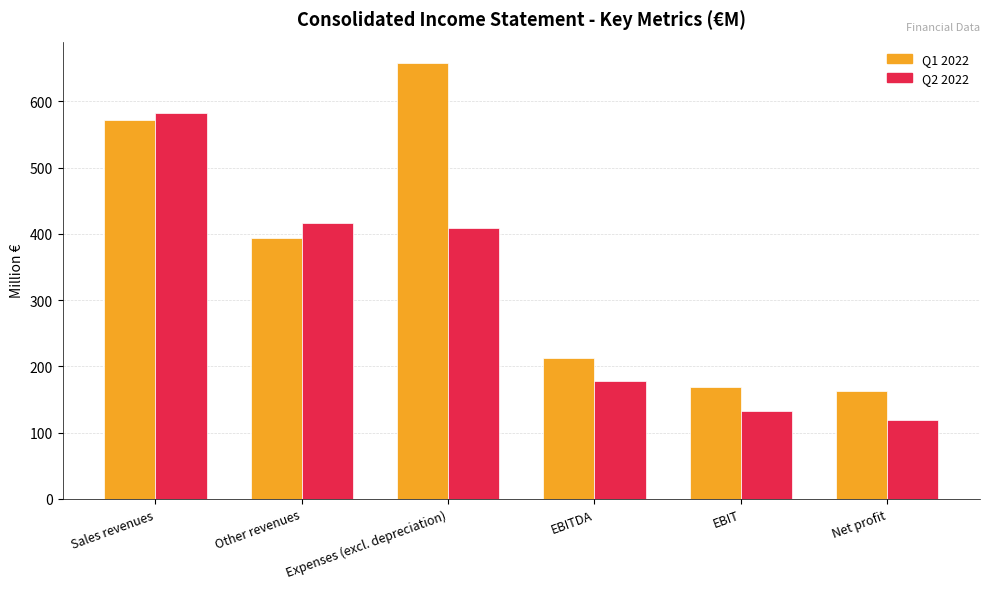

Reading left to right, what are all the values shown in this chart?

Q1 2022: Sales revenues=571.5	Other revenues=393.1	Expenses (excl. depreciation)=657.1	EBITDA=213.0	EBIT=169.4	Net profit=163.0
Q2 2022: Sales revenues=582.7	Other revenues=416.1	Expenses (excl. depreciation)=408.7	EBITDA=178.3	EBIT=132.6	Net profit=118.6